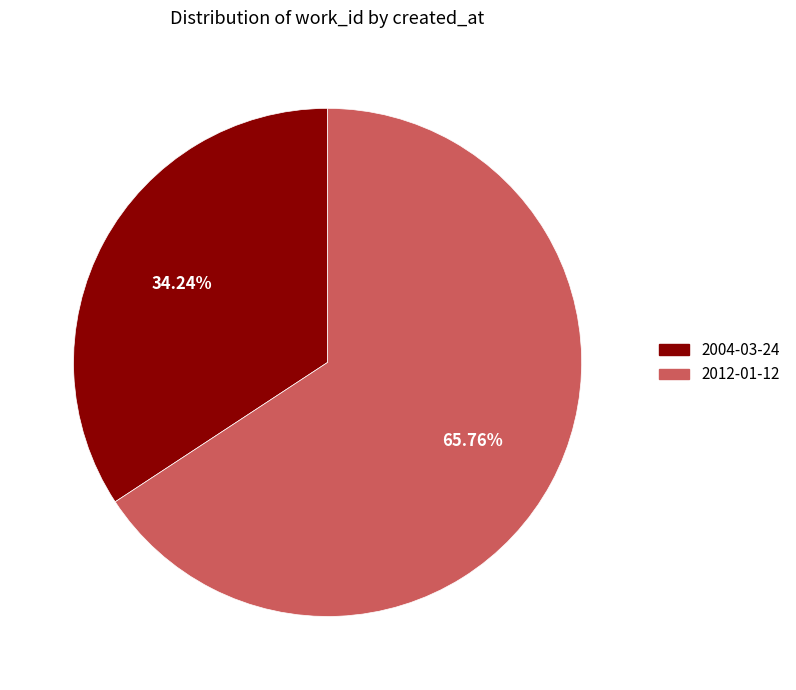

Which category has the smallest portion of the pie?

2004-03-24